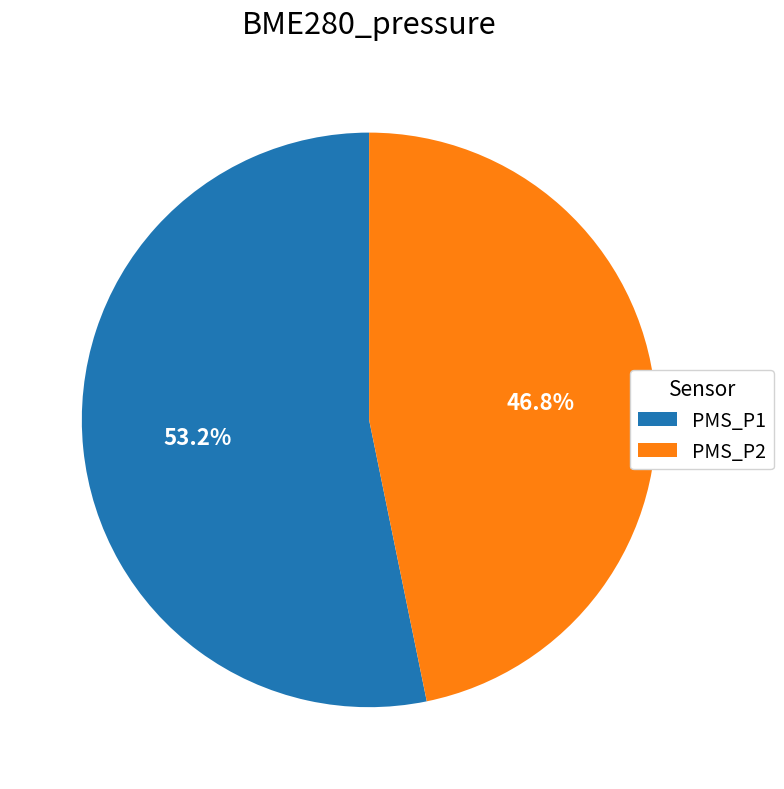

What portion of the pie excludes PMS_P1?

46.8%